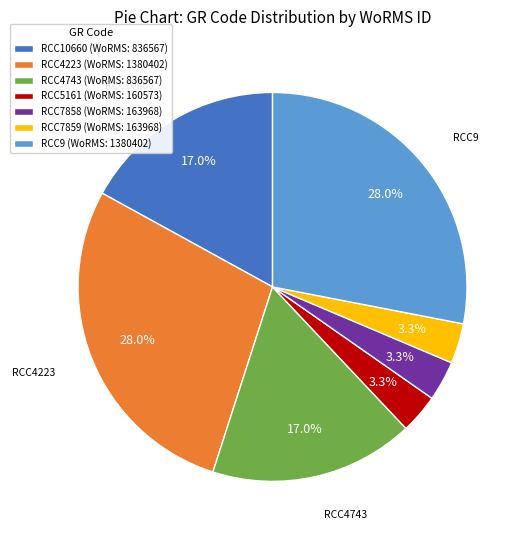

Does RCC9 represent more than half of the total?

No